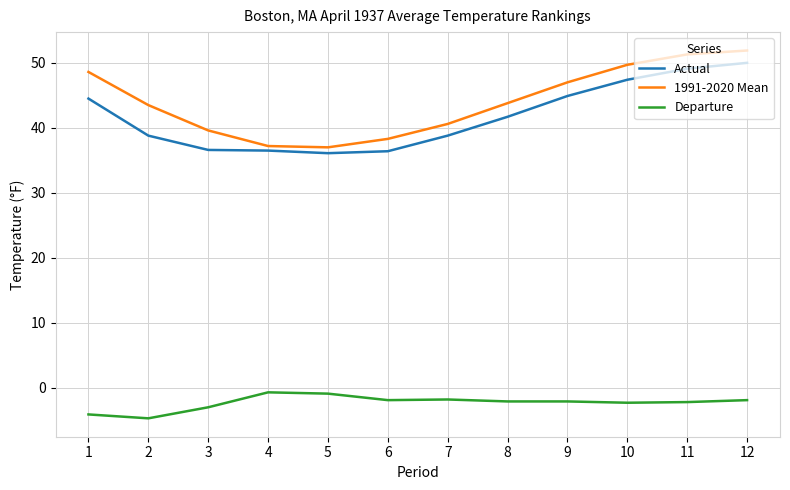

Is the value of Departure at 5 greater than the value of 1991-2020 Mean at 3?

No